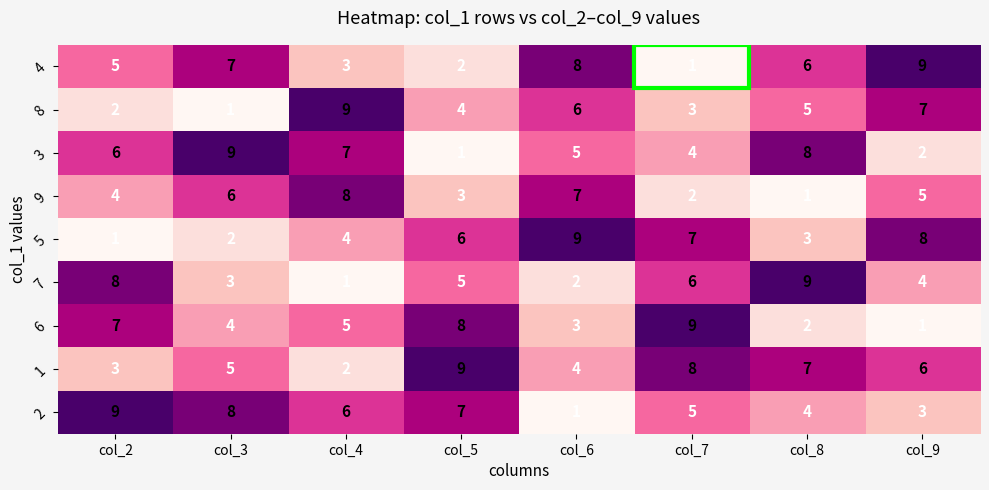

What is the difference between the maximum and minimum values in the 9 series?

7